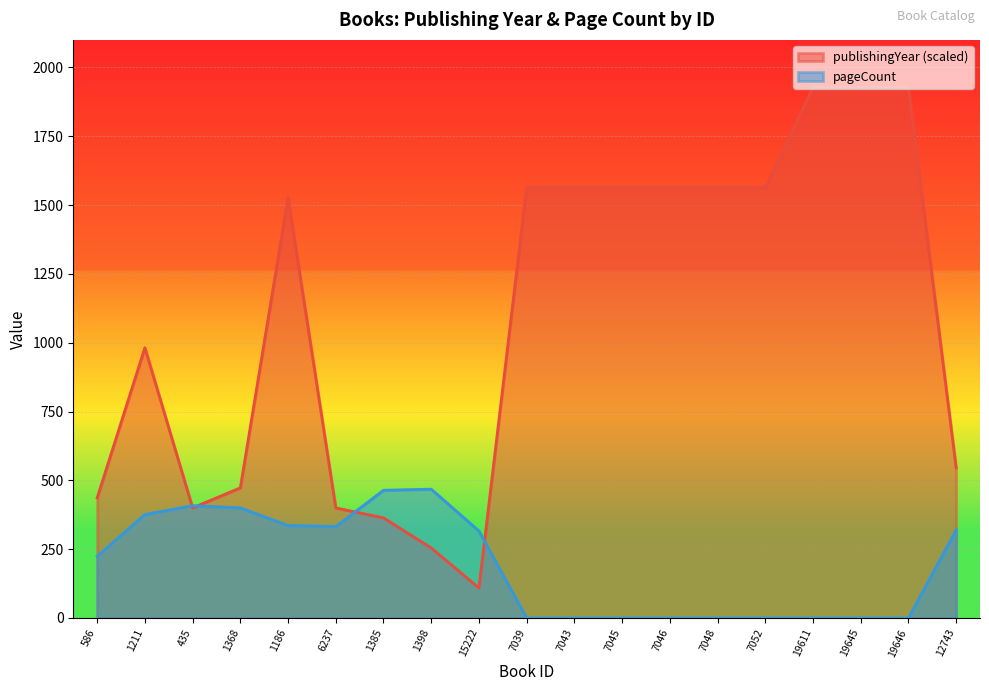

Rank the series by their maximum value, from lowest to highest.

pageCount, publishingYear (scaled)